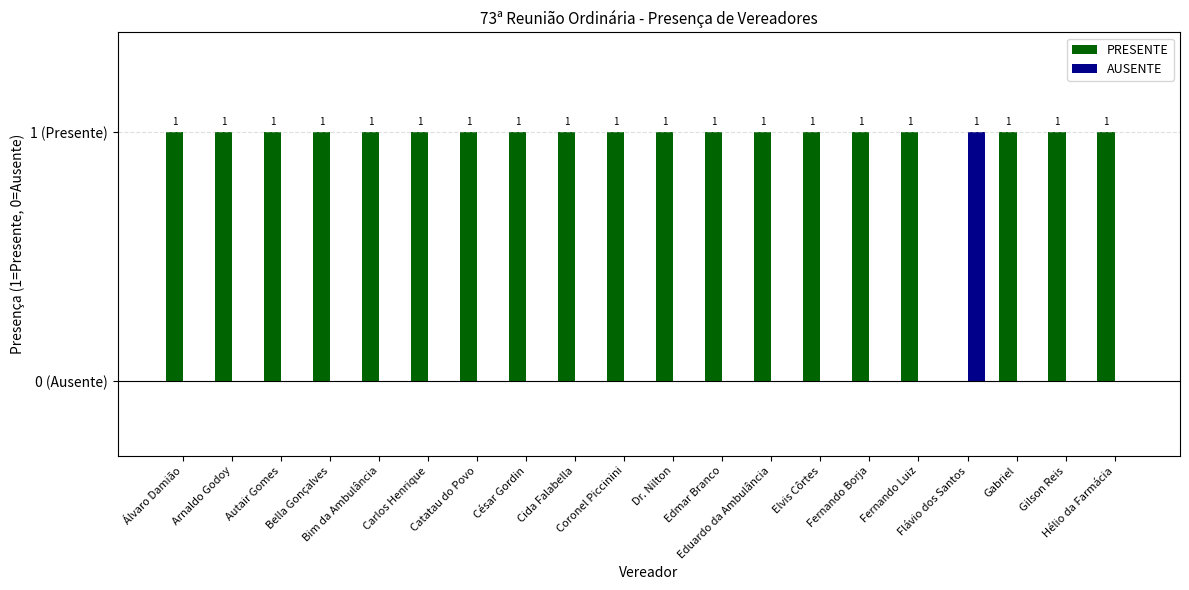

What are all the series names shown in the legend?

PRESENTE, AUSENTE